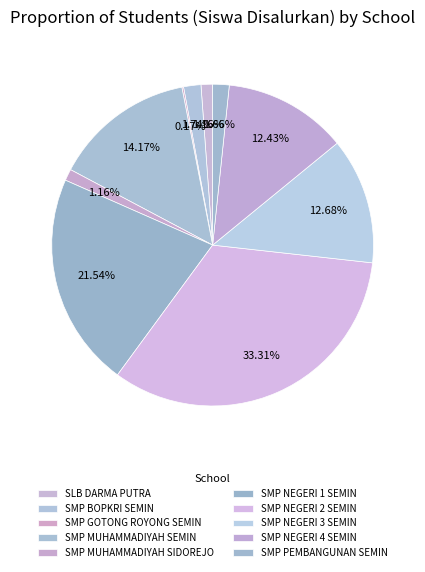

How many slices are in this pie chart?

10